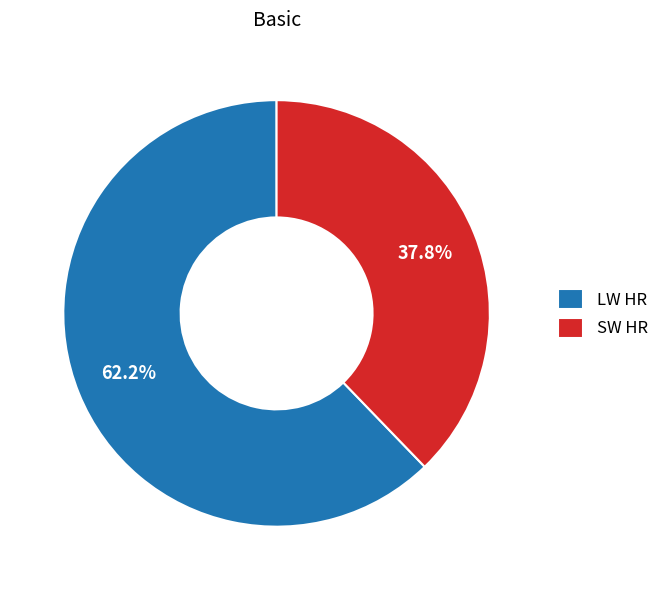

What percentage is the SW HR slice, to the nearest percent?

38%